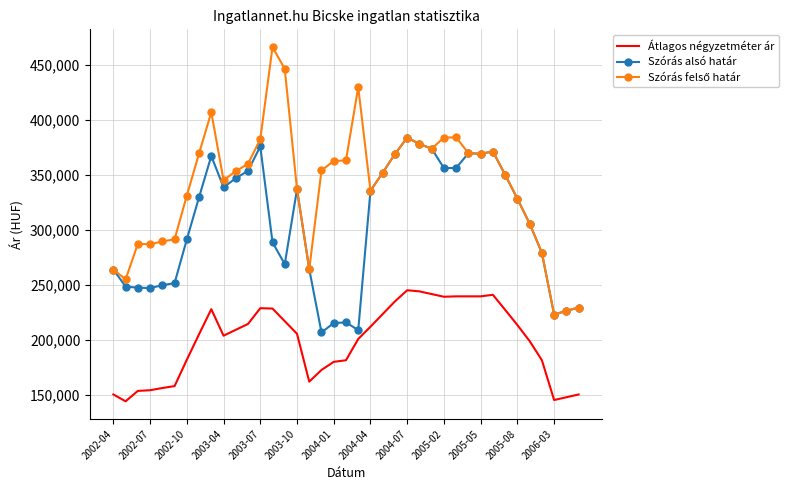

True or false: Szórás alsó határ and Átlagos négyzetméter ár cross at least once.

False